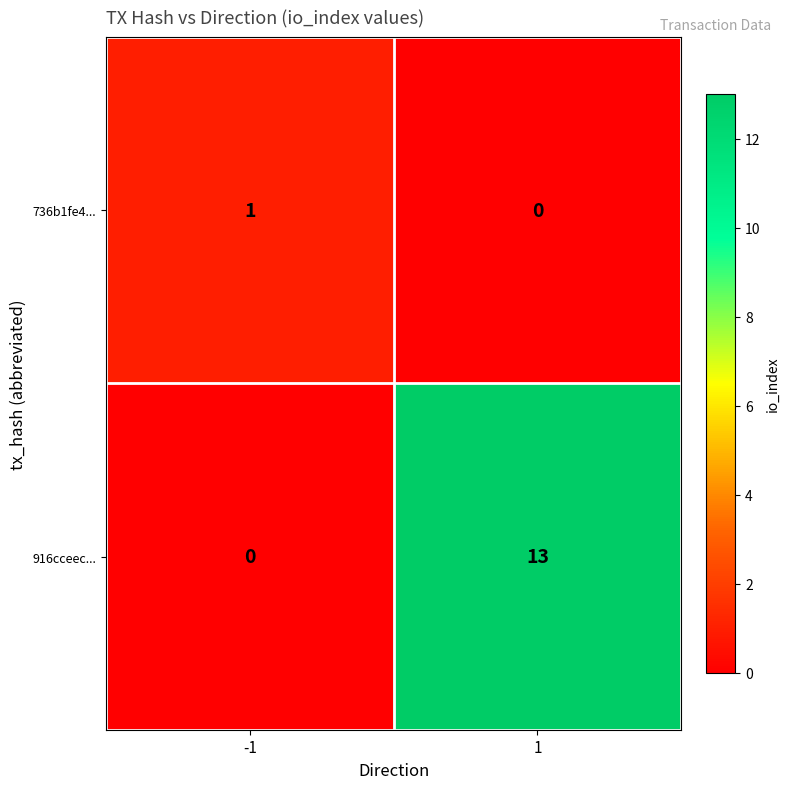

What is the maximum value shown in the chart?

13